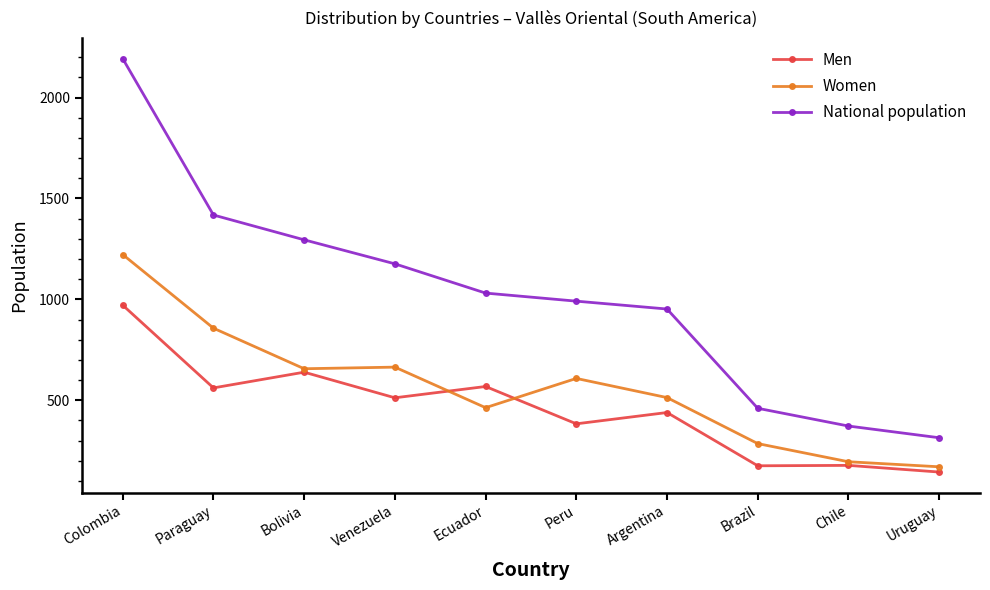

Is the value of Women at Bolivia greater than the value of National population at Bolivia?

No